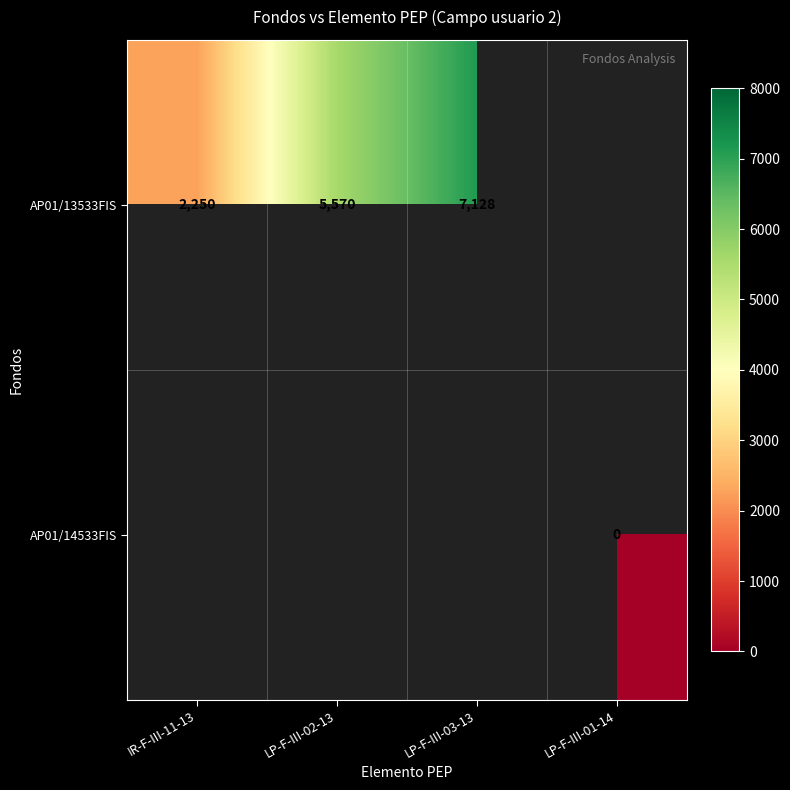

Is the value of AP01/14533FIS at LP-F-III-01-14 greater than the value of AP01/13533FIS at IR-F-III-11-13?

No